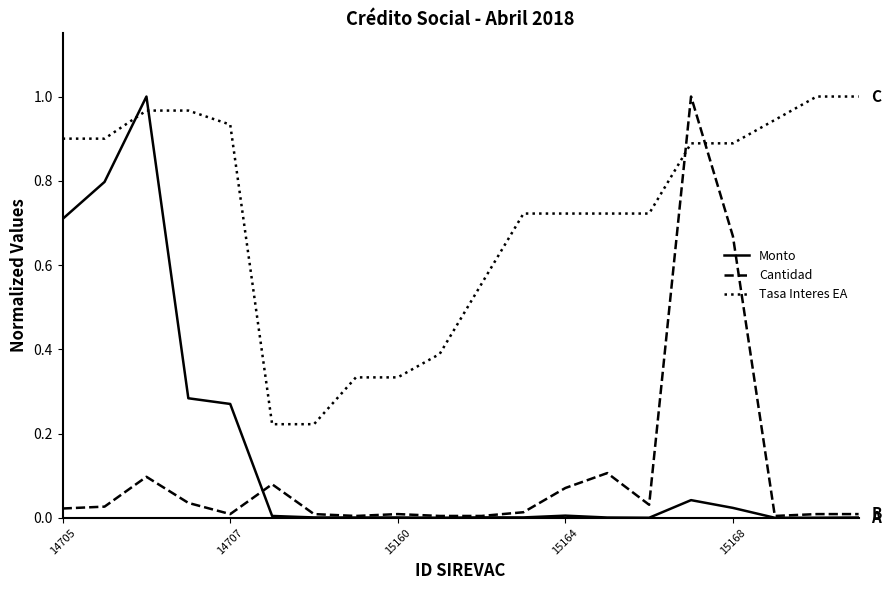

Which series has the largest total across all categories?

Tasa Interes EA